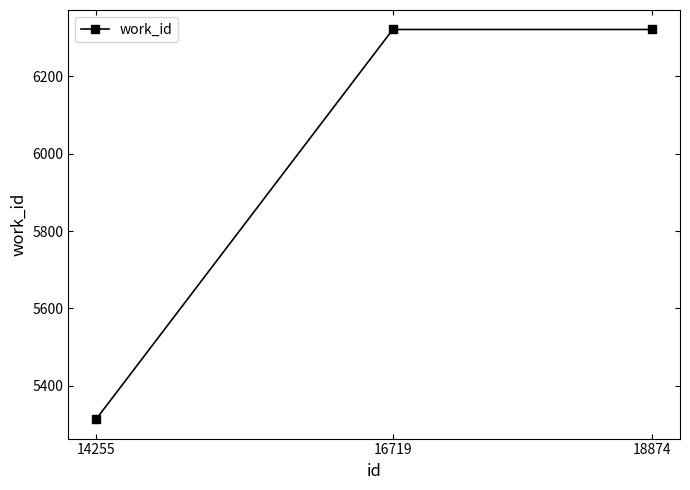

Does the chart have visible grid lines?

No